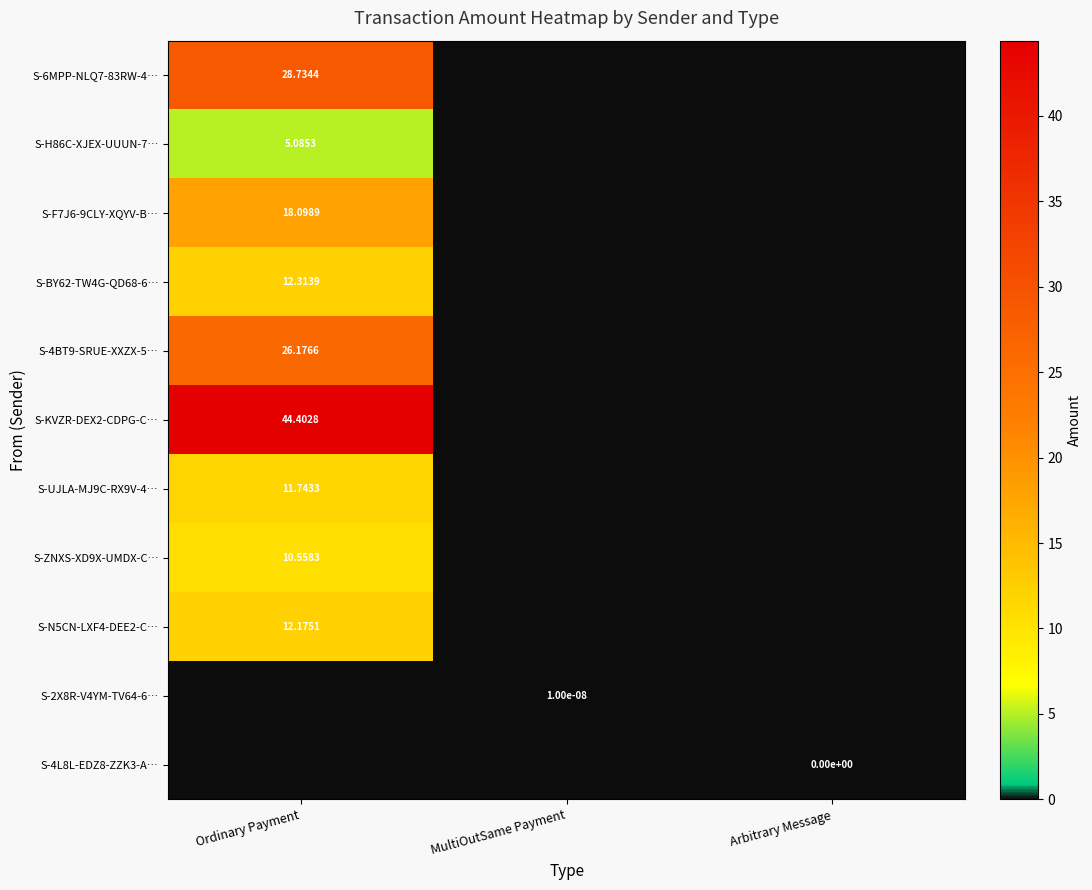

At Arbitrary Message, list the series in order from largest to smallest.

S-6MPP-NLQ7-83RW-4…, S-H86C-XJEX-UUUN-7…, S-F7J6-9CLY-XQYV-B…, S-BY62-TW4G-QD68-6…, S-4BT9-SRUE-XXZX-5…, S-KVZR-DEX2-CDPG-C…, S-UJLA-MJ9C-RX9V-4…, S-ZNXS-XD9X-UMDX-C…, S-N5CN-LXF4-DEE2-C…, S-2X8R-V4YM-TV64-6…, S-4L8L-EDZ8-ZZK3-A…